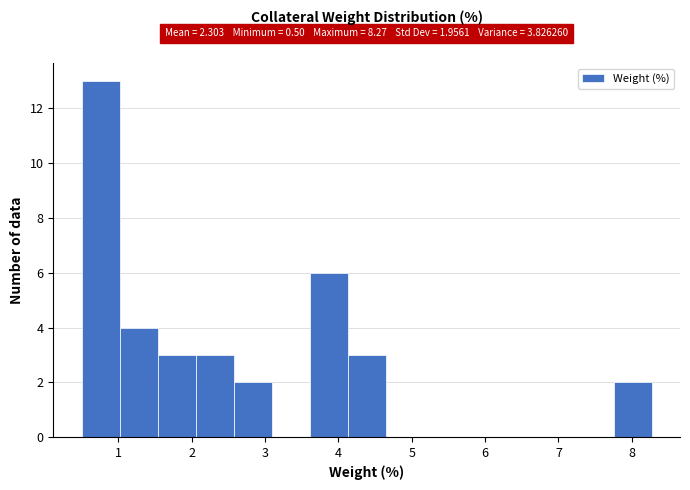

Which range on the x-axis has the tallest bar?

0.5 to 1.0